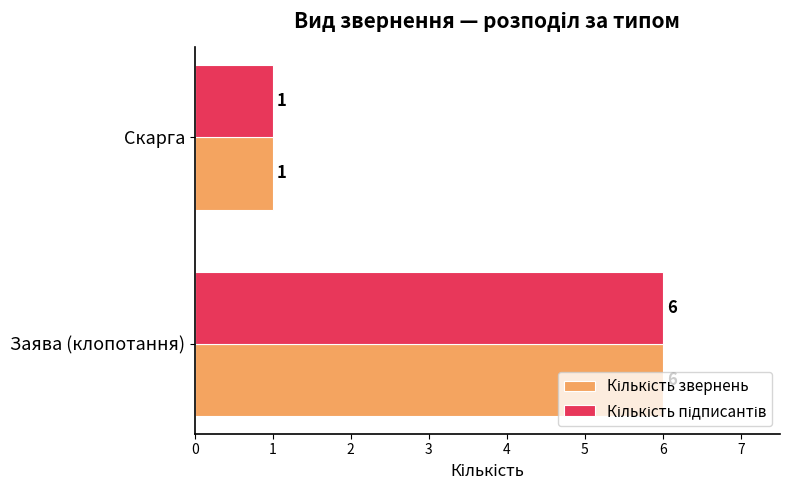

At how many categories does at least one series exceed 5?

1